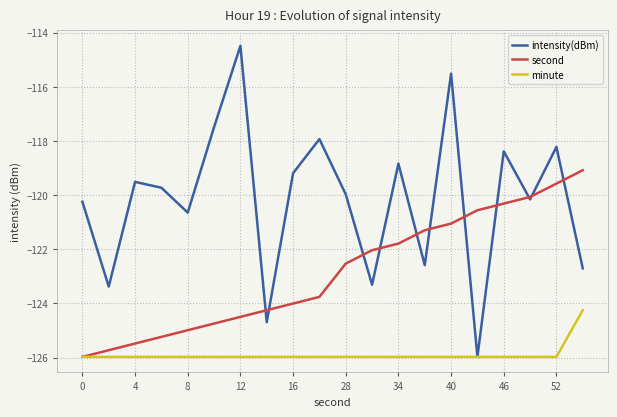

Which series has the widest spread of values?

intensity(dBm)